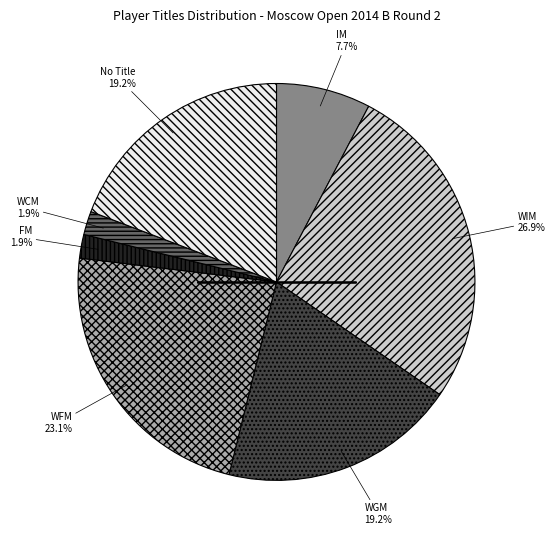

Is there any slice that represents more than half of the pie?

No